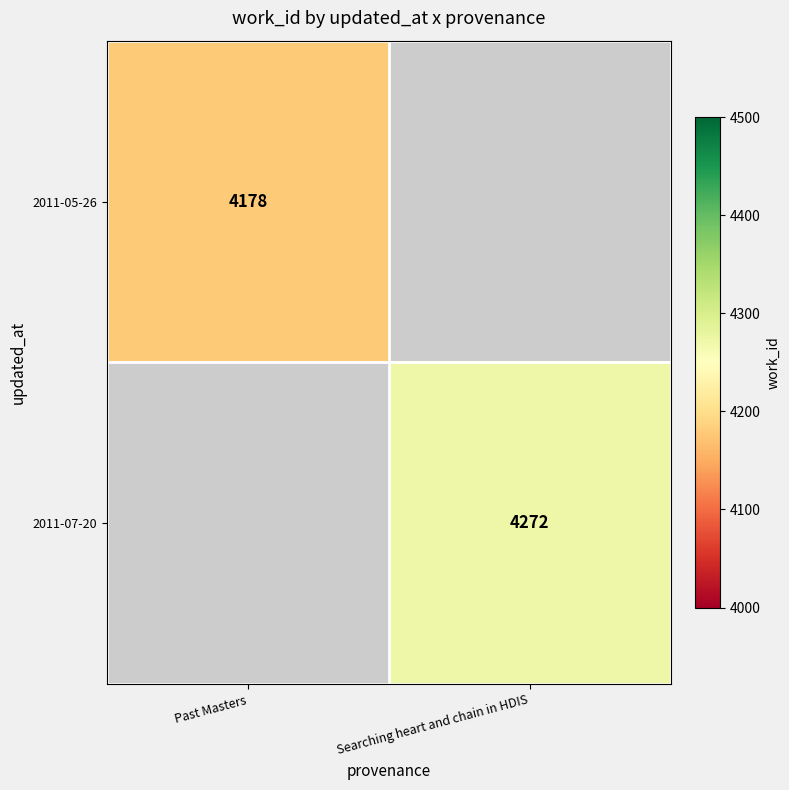

True or false: 2011-05-26 has a value of 1671 at Past Masters.

False